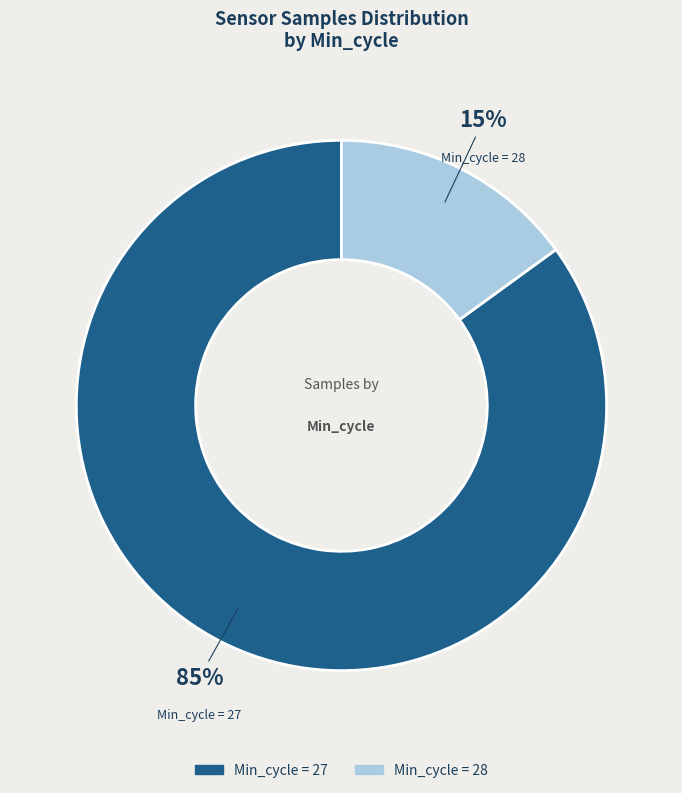

To the nearest percent, what is the average slice percentage?

50%